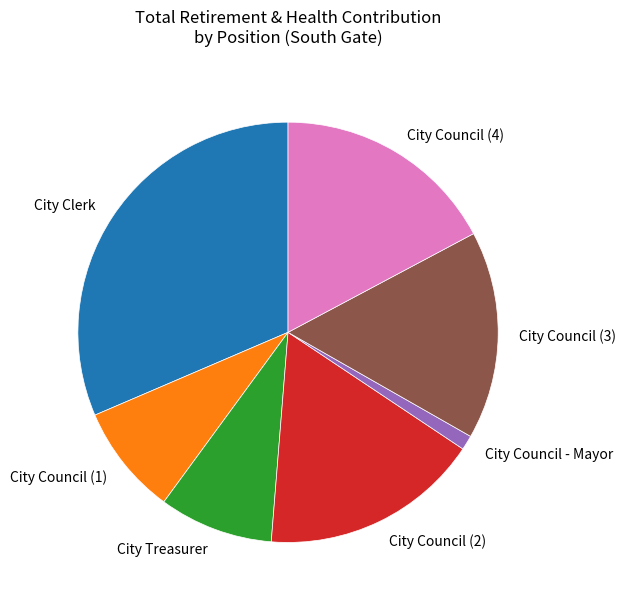

Is it true that City Clerk is 17% of the pie?

False